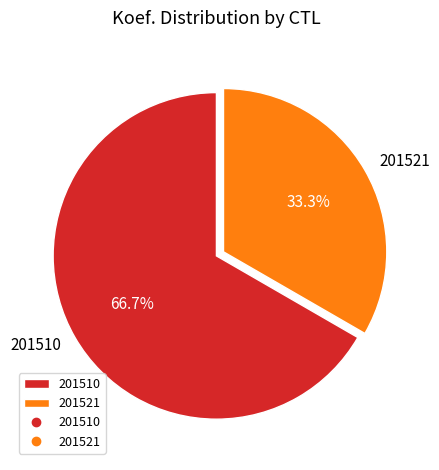

Which slice represents more than half of the pie?

201510